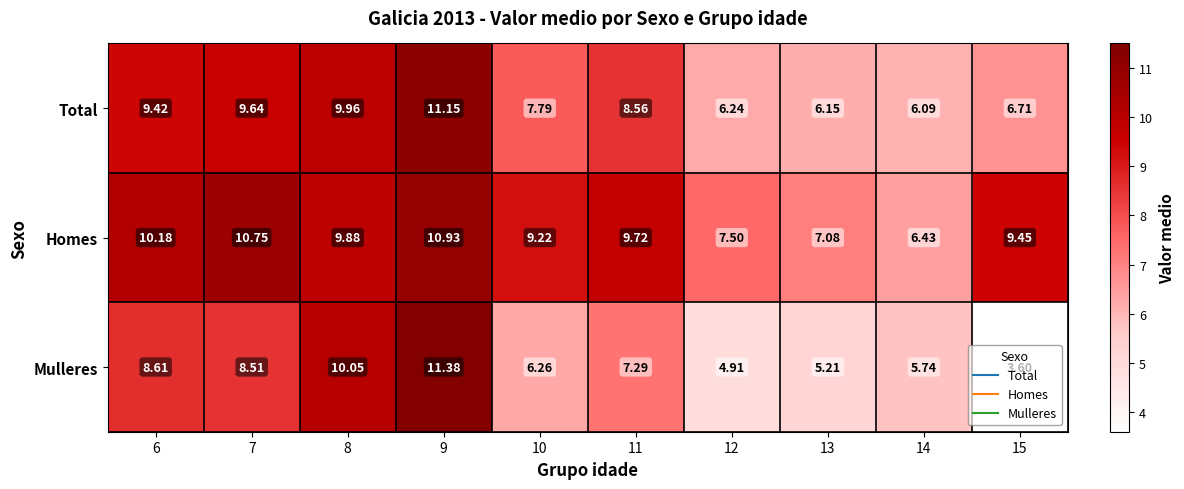

Is the value of Mulleres at 7 greater than the value of Total at 6?

No